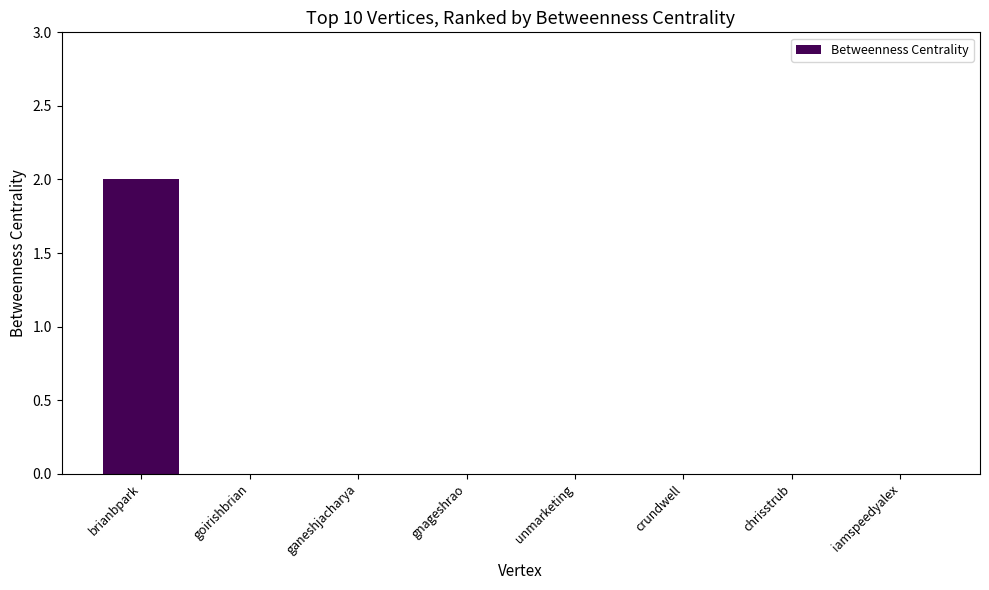

Reading right to left, list all the values displayed in this chart.

iamspeedyalex=0	chrisstrub=0	crundwell=0	unmarketing=0	gnageshrao=0	ganeshjacharya=0	goirishbrian=0	brianbpark=2